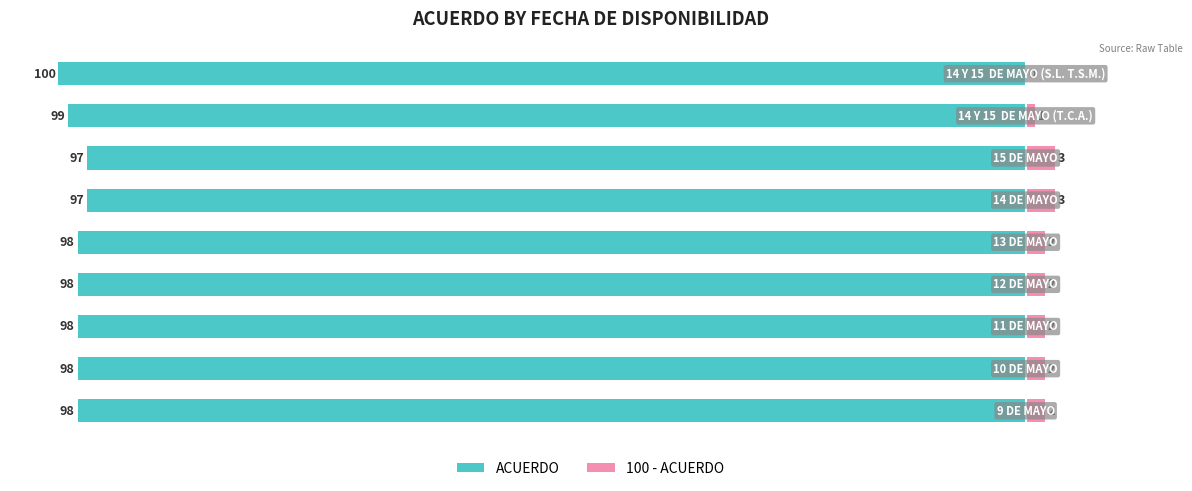

Reading right to left, extract all data points from this chart.

ACUERDO: -100	-99	-97	-97	-98	-98	-98	-98	-98
100 - ACUERDO: 0	1	3	3	2	2	2	2	2